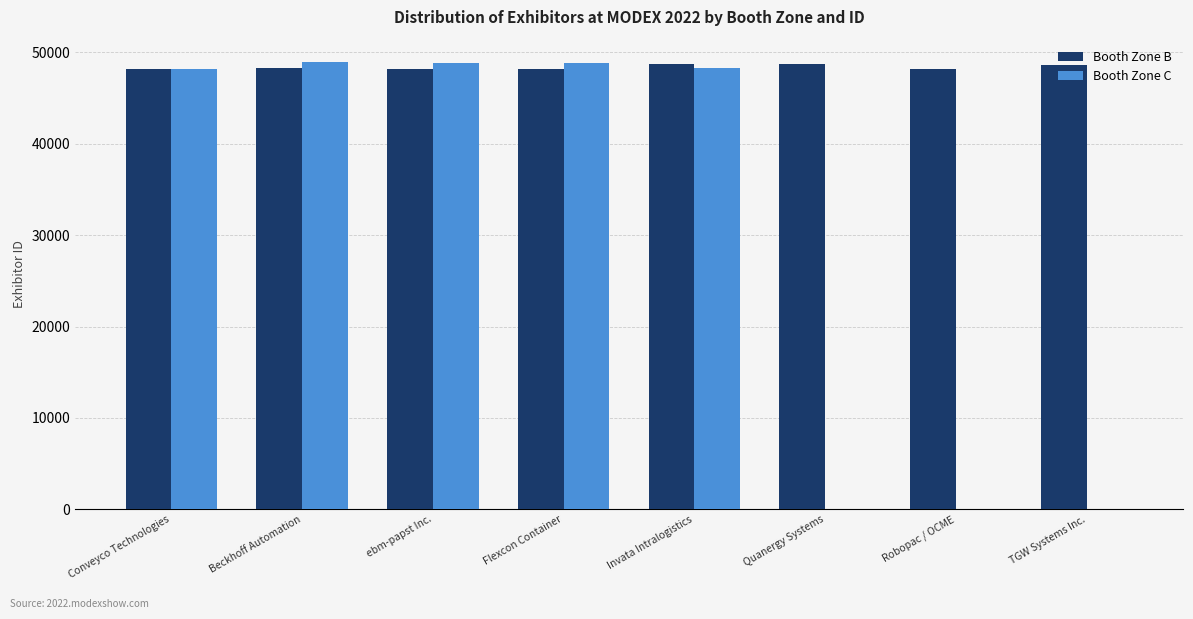

Read the Booth Zone B value at Beckhoff Automation, to the nearest 10.

48240